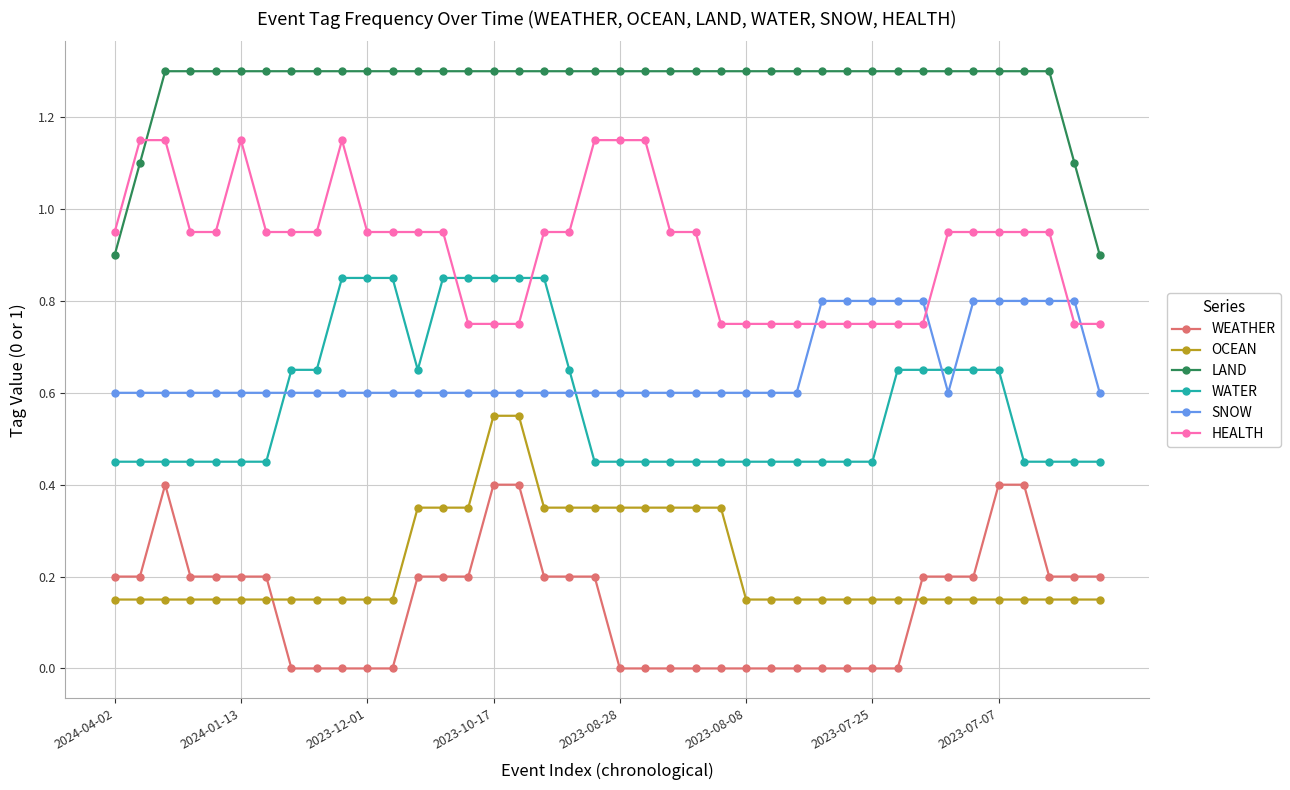

What is the sum of all LAND values?

50.8